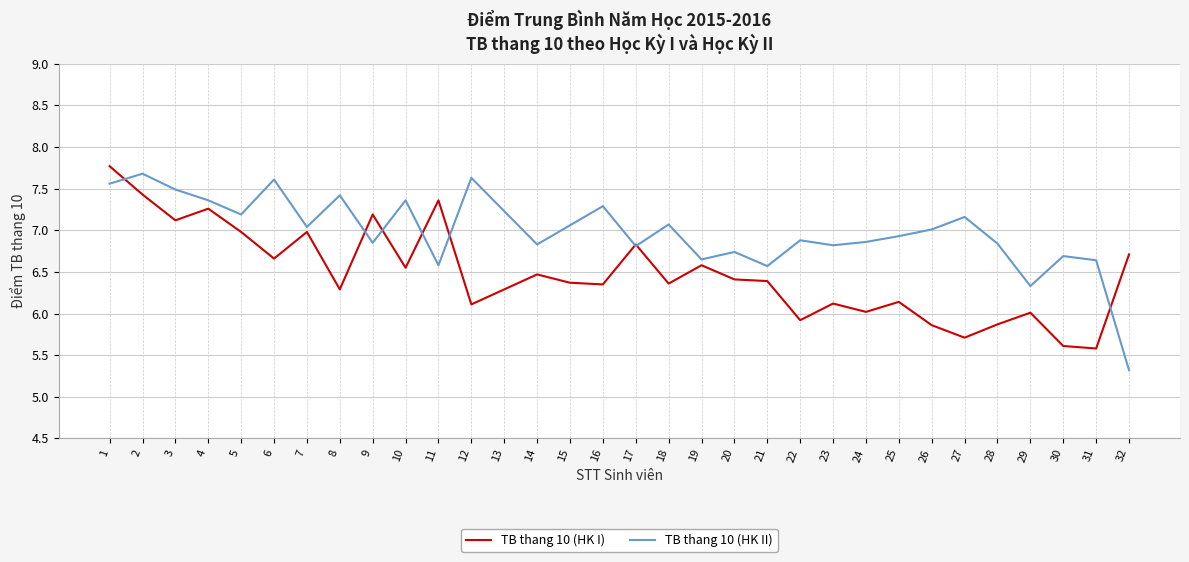

The TB thang 10 (HK II) series shows 7.4 at 4. True or false?

True